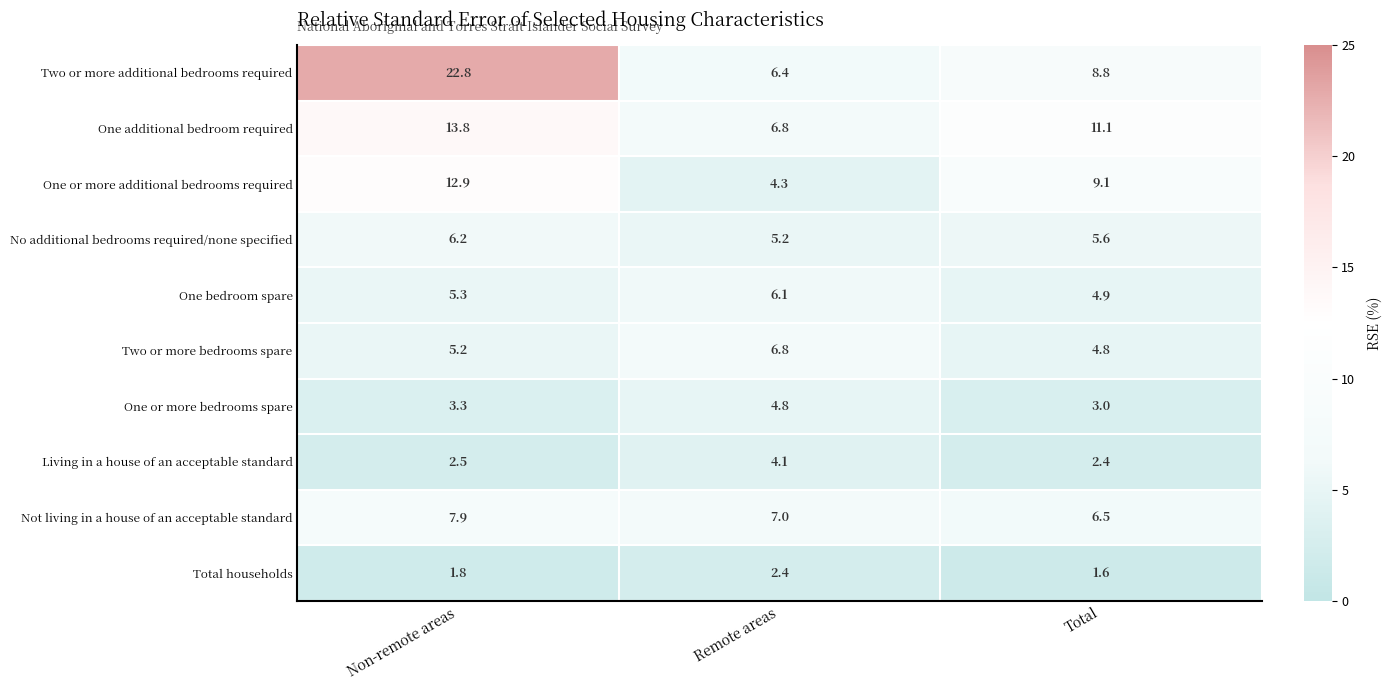

Which series has the largest range (max minus min)?

Two or more additional bedrooms required